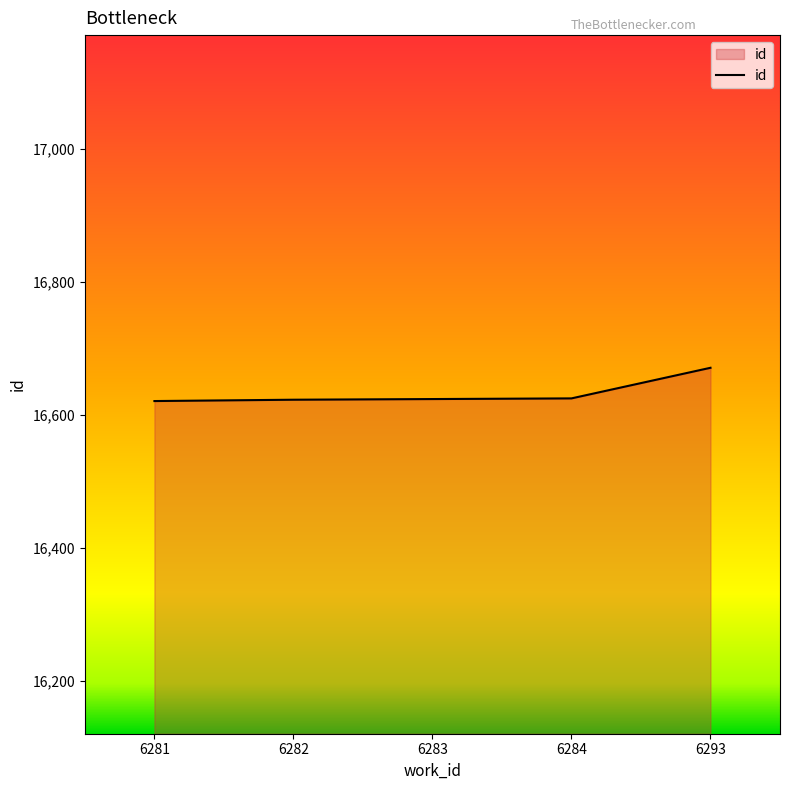

What is the smallest value displayed?

16621